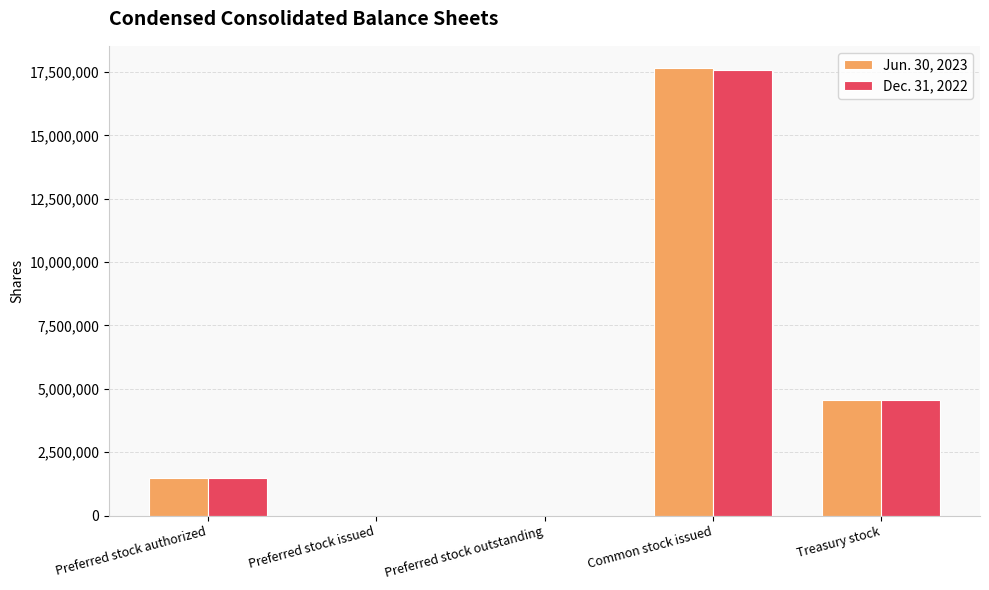

What is the sum of all Jun. 30, 2023 values?

23700120